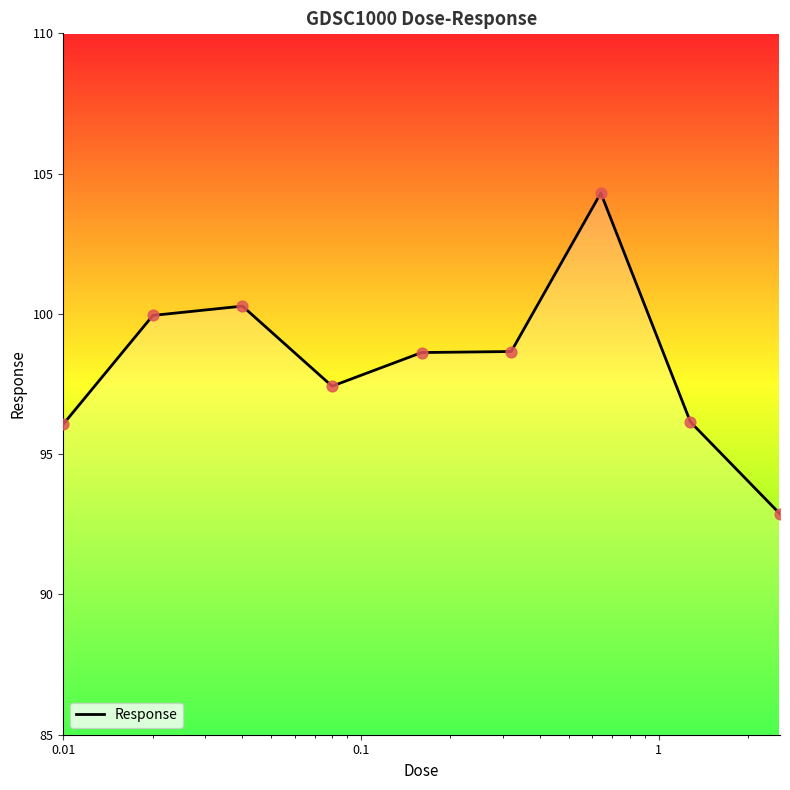

What is the difference between the maximum and minimum values?

11.4